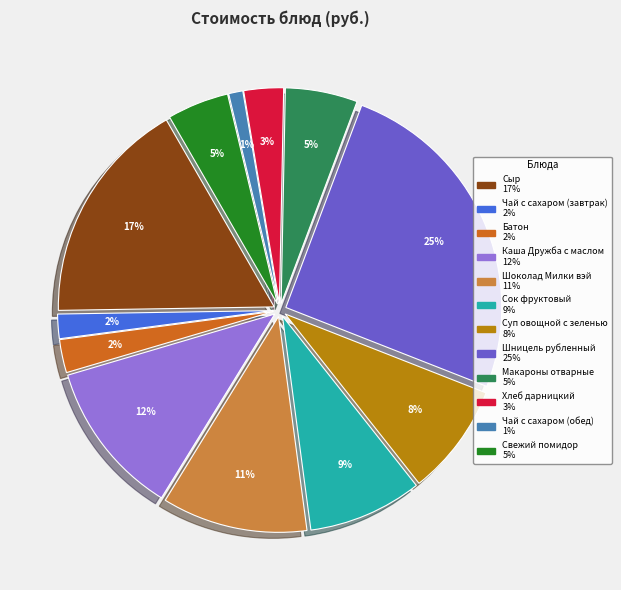

To the nearest percent, what percentage of the pie is Суп овощной с зеленью?

8%